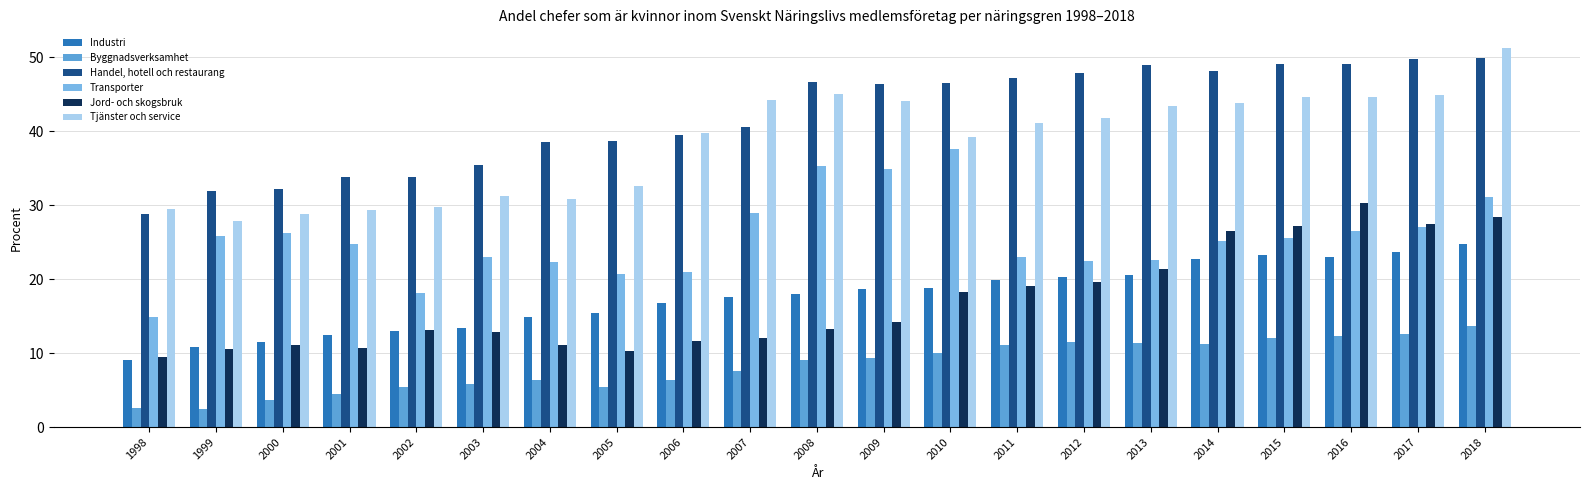

Reading left to right, what are all the values shown in this chart?

Industri: 9.1	10.9	11.5	12.4	13.0	13.4	14.8	15.4	16.8	17.5	18.0	18.6	18.8	19.9	20.3	20.6	22.7	23.2	23.0	23.7	24.7
Byggnadsverksamhet: 2.6	2.5	3.6	4.5	5.4	5.8	6.4	5.4	6.4	7.6	9.0	9.4	10.1	11.1	11.4	11.3	11.2	12.0	12.3	12.6	13.7
Handel, hotell och restaurang: 28.8	31.9	32.1	33.8	33.9	35.4	38.5	38.7	39.4	40.6	46.6	46.4	46.5	47.1	47.8	49.0	48.1	49.1	49.1	49.8	49.9
Transporter: 14.9	25.8	26.2	24.7	18.1	23.1	22.3	20.7	20.9	28.9	35.3	34.9	37.6	22.9	22.4	22.5	25.1	25.6	26.5	27.1	31.1
Jord- och skogsbruk: 9.4	10.5	11.1	10.7	13.1	12.8	11.1	10.3	11.6	12.1	13.3	14.2	18.3	19.1	19.6	21.4	26.5	27.2	30.3	27.4	28.4
Tjänster och service: 29.5	27.8	28.8	29.3	29.8	31.2	30.9	32.6	39.8	44.2	45.0	44.1	39.2	41.1	41.8	43.4	43.9	44.6	44.6	44.9	51.2